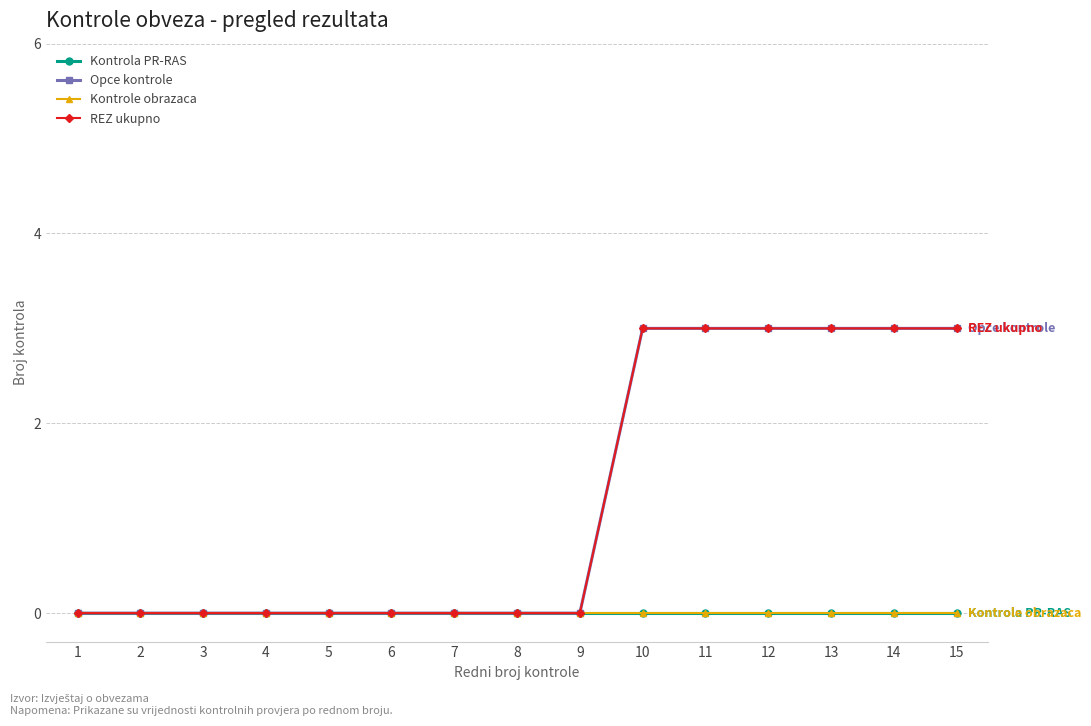

True or false: Kontrole obrazaca and Kontrola PR-RAS cross at least once.

False